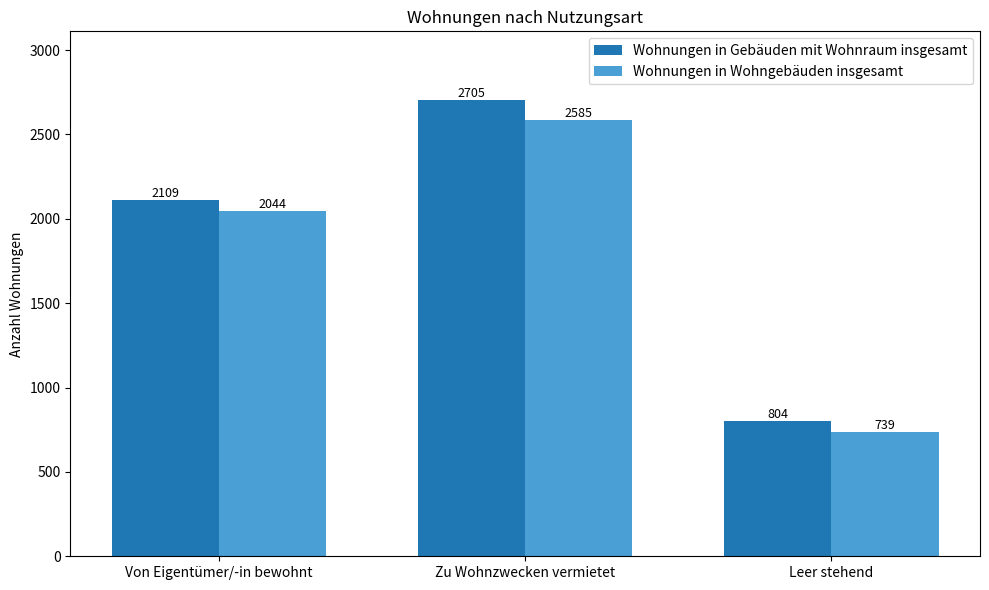

Reading left to right, list all the values displayed in this chart.

Wohnungen in Gebäuden mit Wohnraum insgesamt: 2109	2705	804
Wohnungen in Wohngebäuden insgesamt: 2044	2585	739